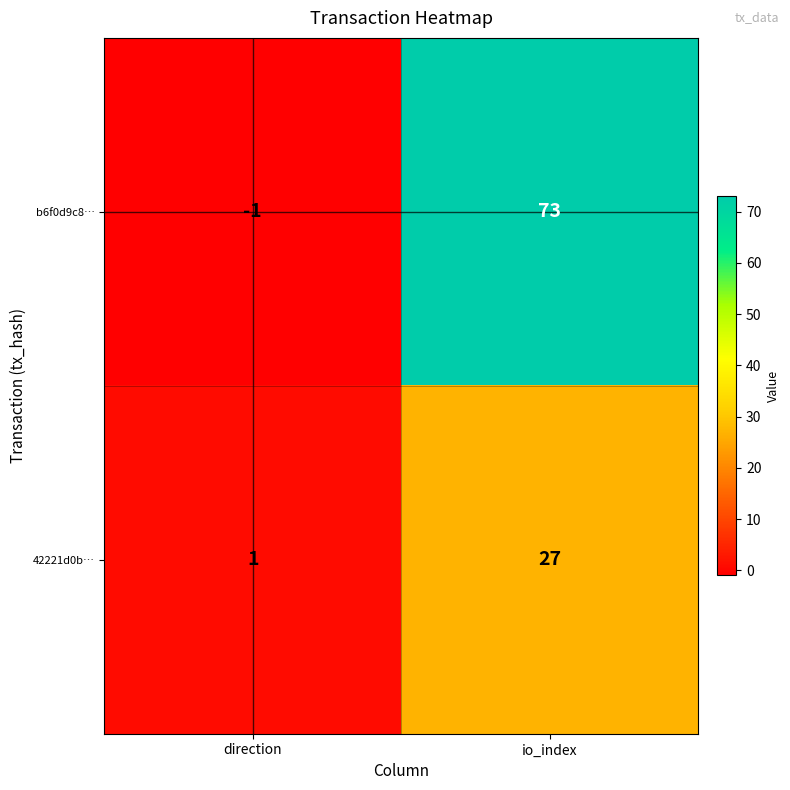

Is the value of 42221d0b… at io_index greater than the value of b6f0d9c8… at direction?

Yes